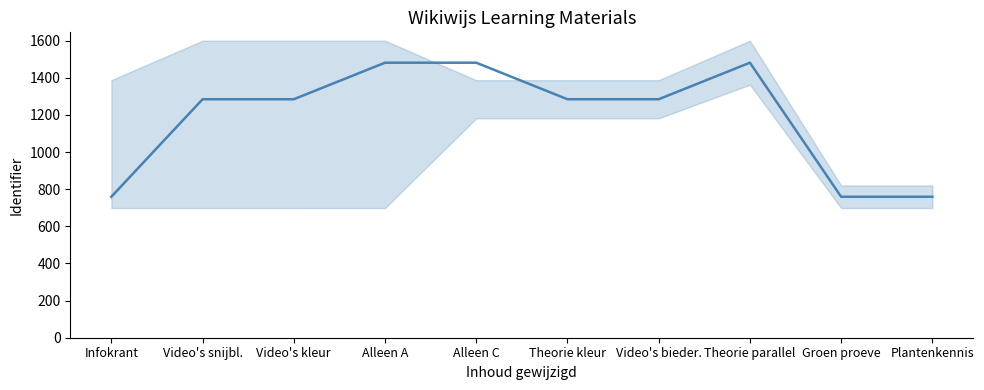

Reading left to right, what are all the values shown in this chart?

Infokrant=759.3	Video's snijbl.=1284.6	Video's kleur=1284.7	Alleen A=1481.5	Alleen C=1481.5	Theorie kleur=1284.7	Video's bieder.=1284.7	Theorie parallel=1481.5	Groen proeve=759.4	Plantenkennis=759.4